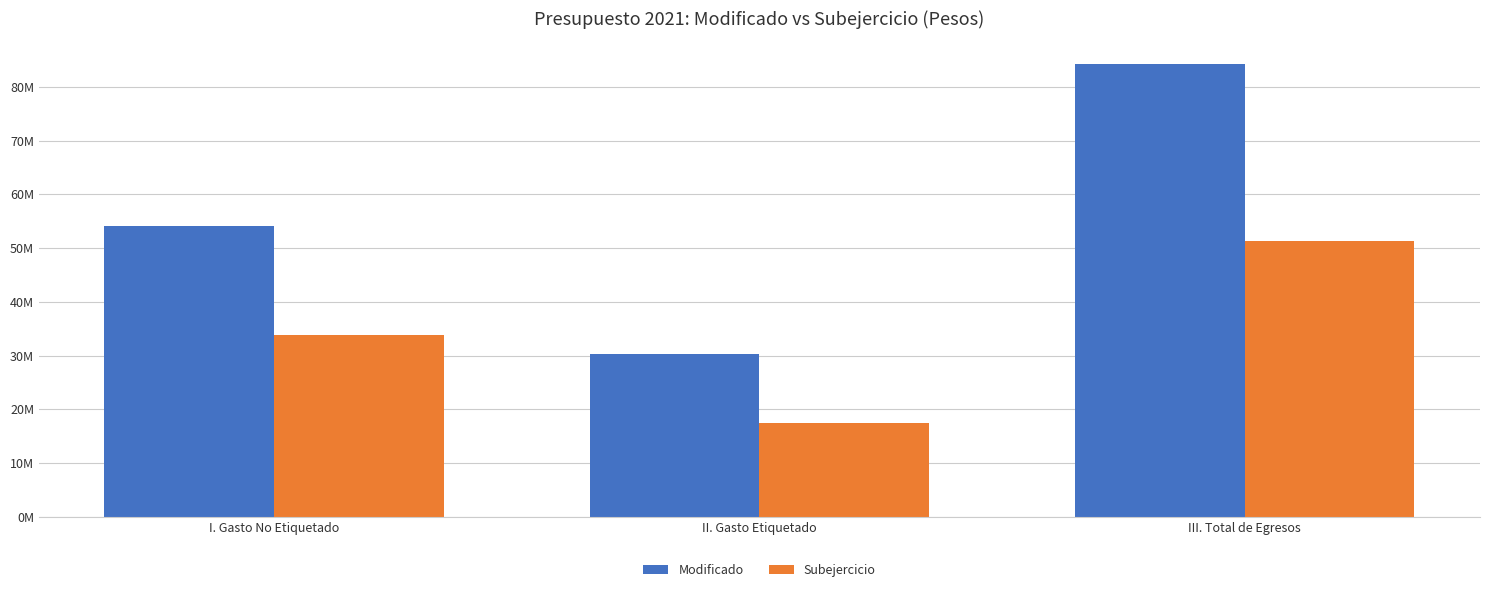

Does the chart contain any negative values?

No